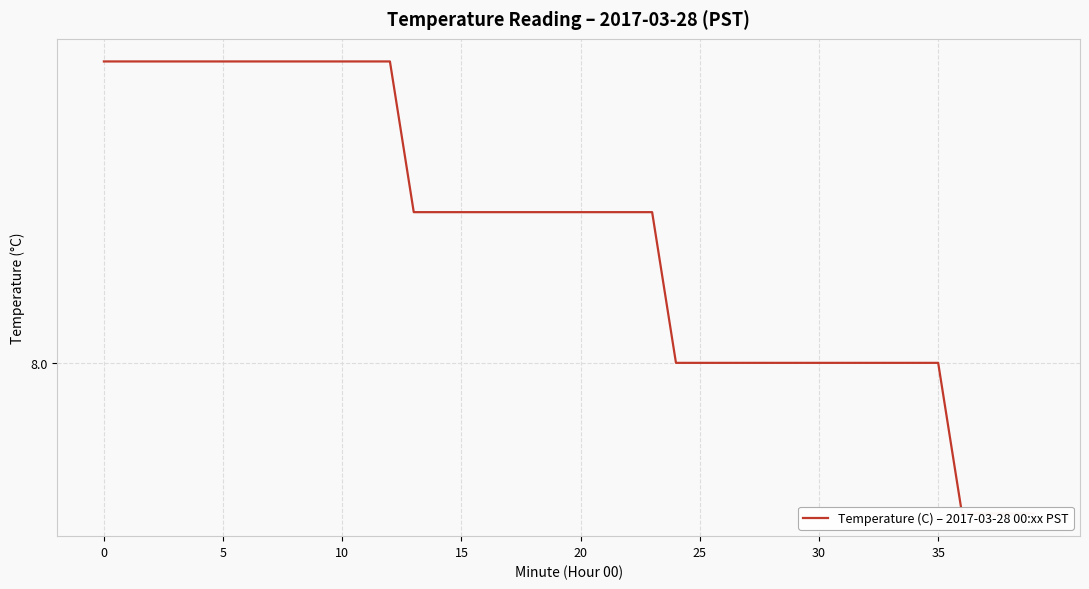

How many data points are less than 8?

4